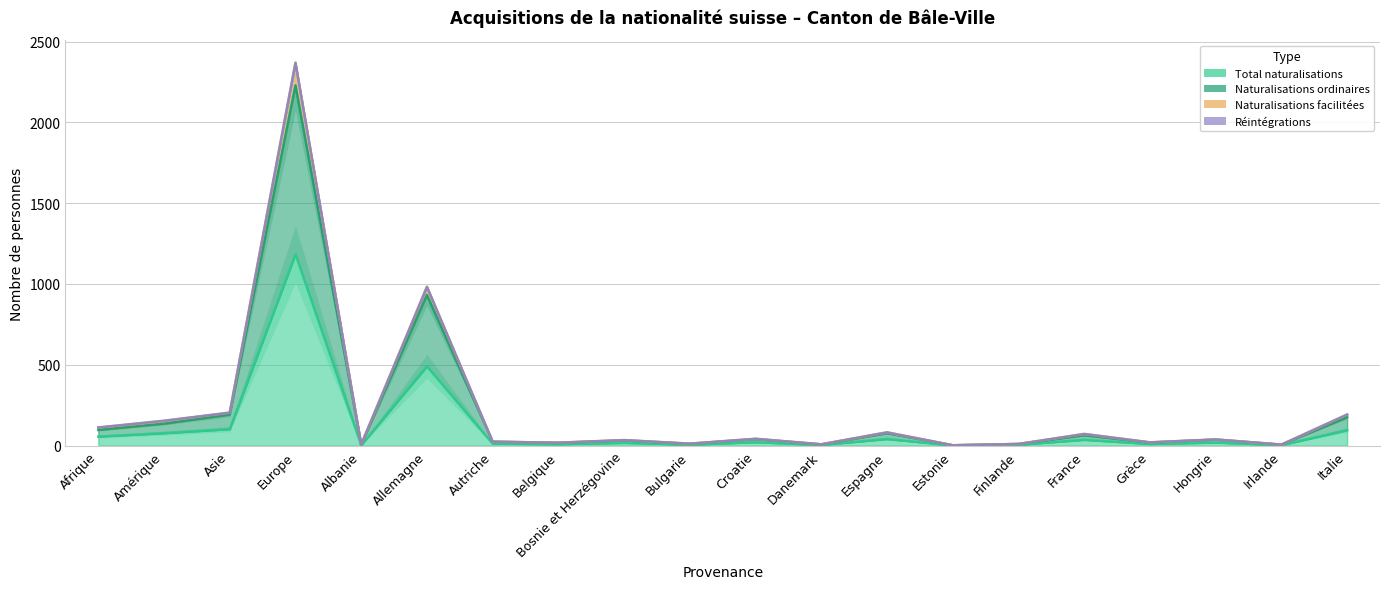

List the labels in order of Total naturalisations value, largest first.

Europe, Allemagne, Asie, Italie, Amérique, Afrique, Espagne, France, Croatie, Hongrie, Bosnie et Herzégovine, Autriche, Grèce, Belgique, Bulgarie, Finlande, Danemark, Albanie, Irlande, Estonie